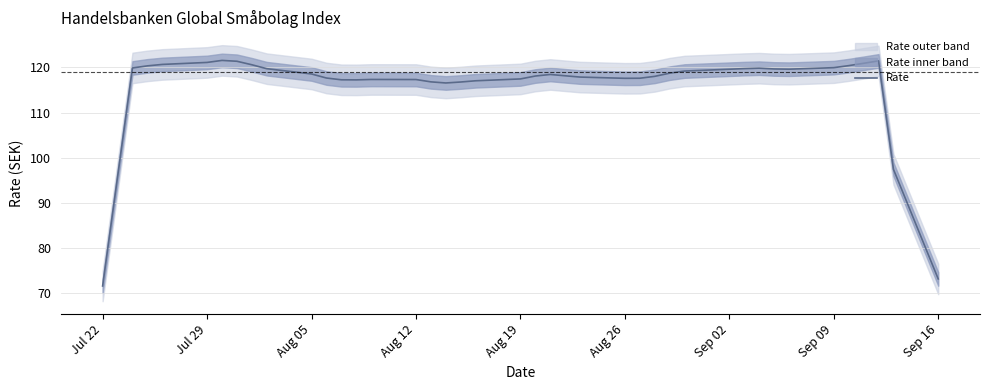

Count the number of categories in the chart.

40